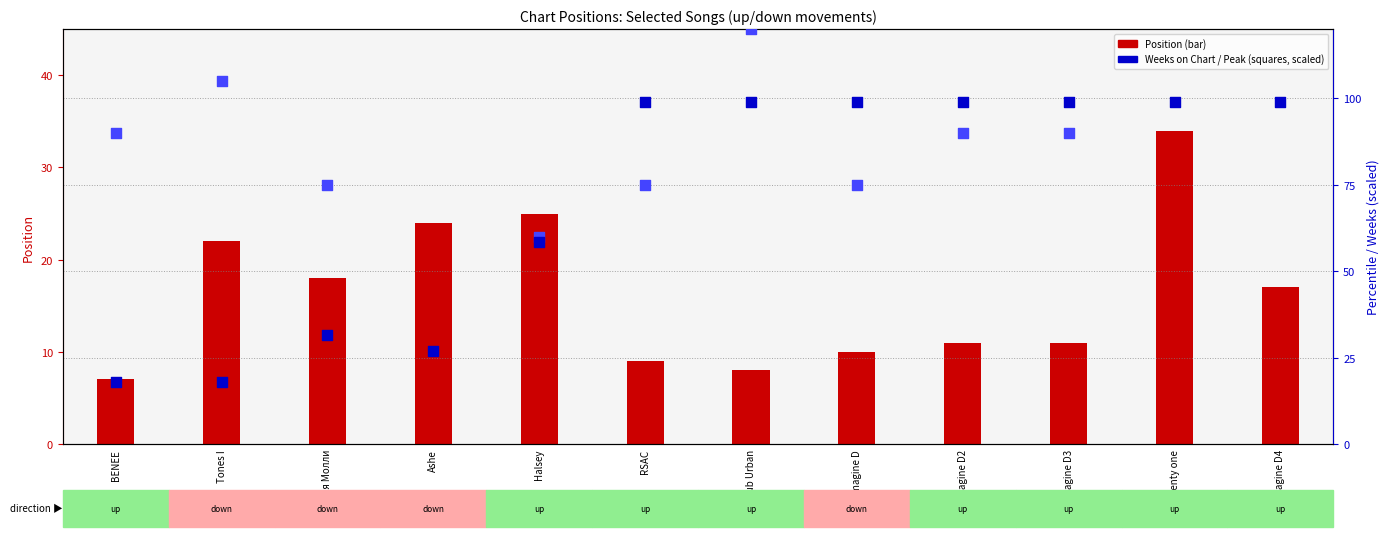

Which series has the largest Y range (max minus min)?

Peak Position (scaled)